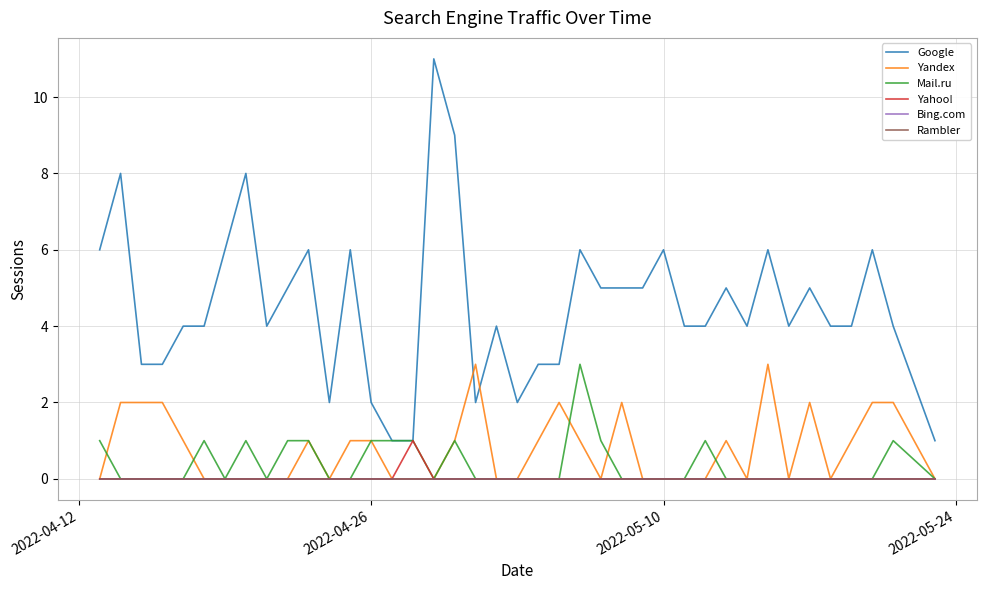

True or false: Bing.com and Yahoo! intersect in this chart.

False